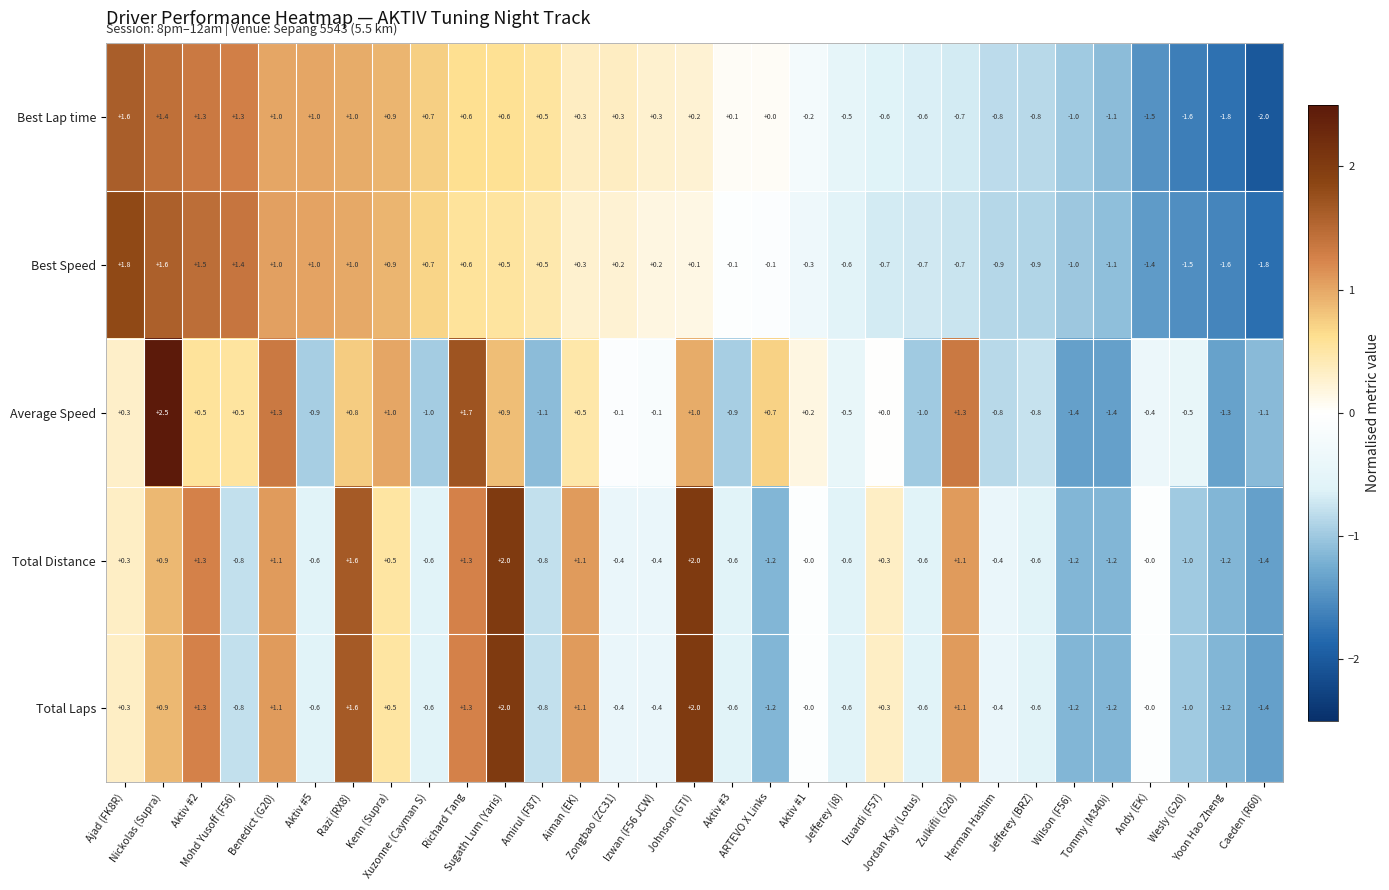

What is the maximum value shown in the chart?

2.5